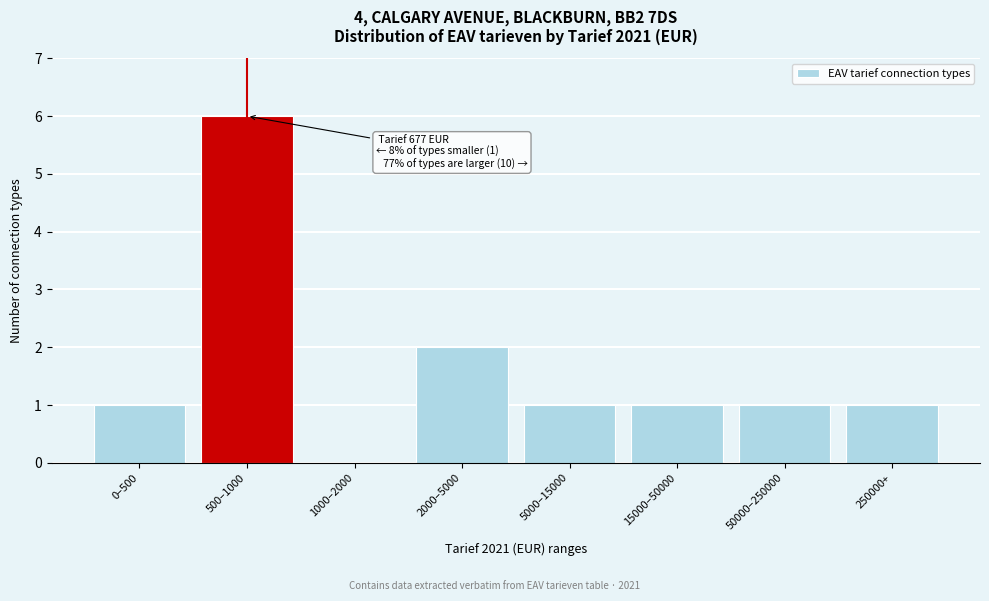

Reading left to right, list all the values displayed in this chart.

0–500=1	500–1000=6	1000–2000=0	2000–5000=2	5000–15000=1	15000–50000=1	50000–250000=1	250000+=1